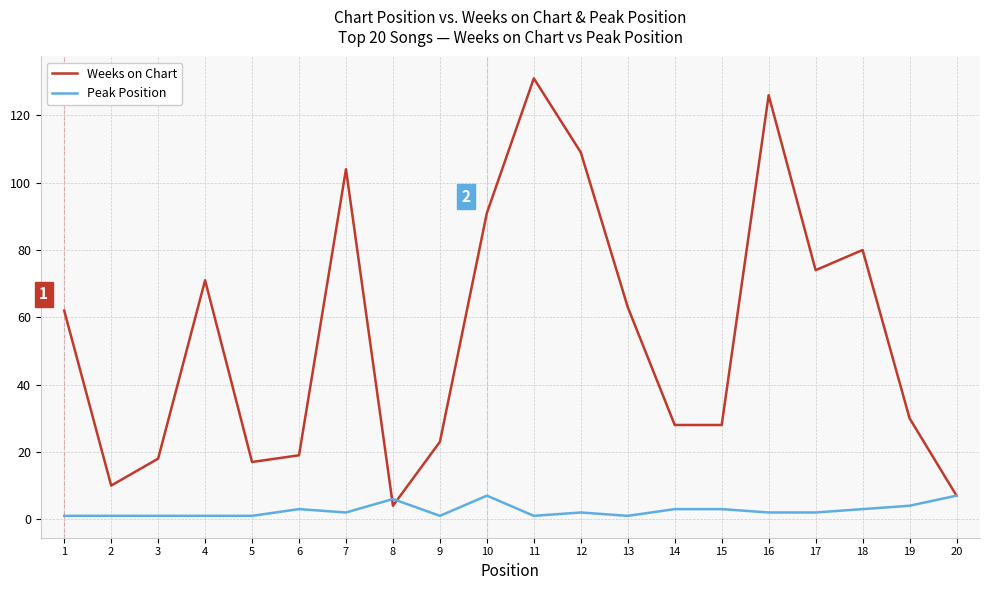

Is it true that Weeks on Chart equals 18 at 3?

True